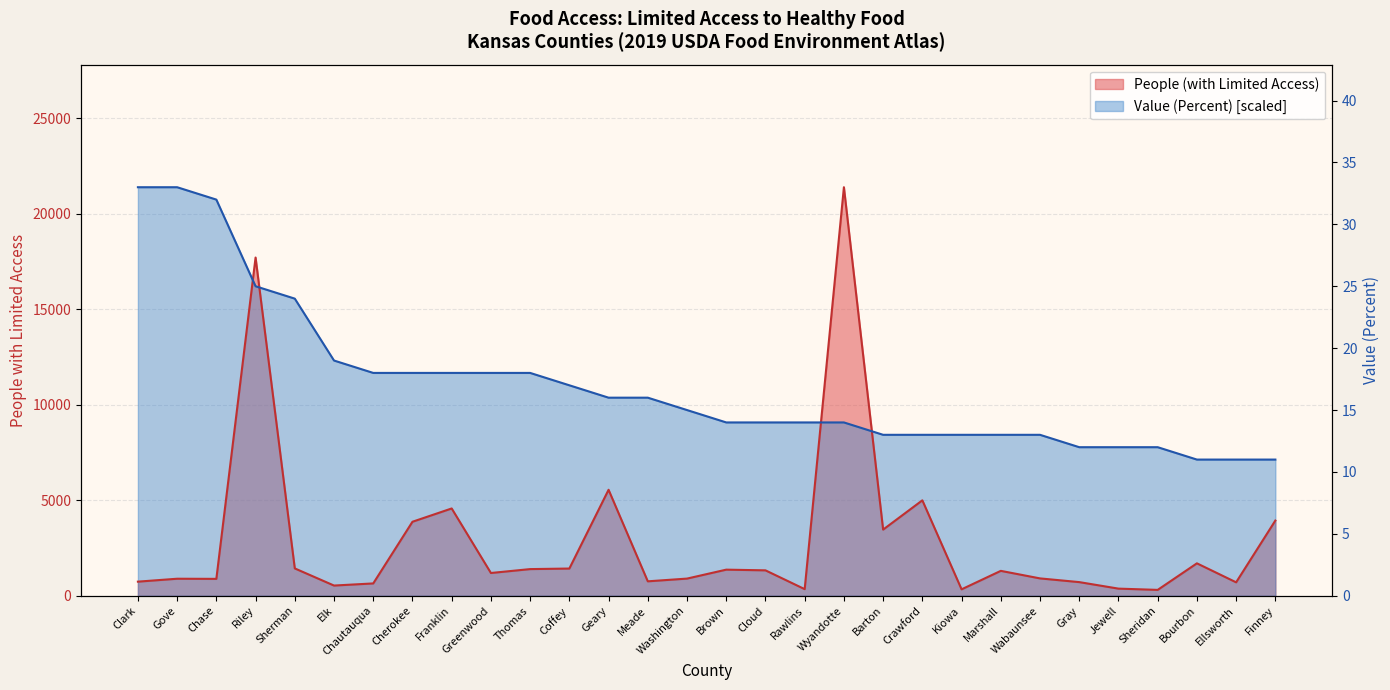

Which series has the widest spread of values?

People (with Limited Access)